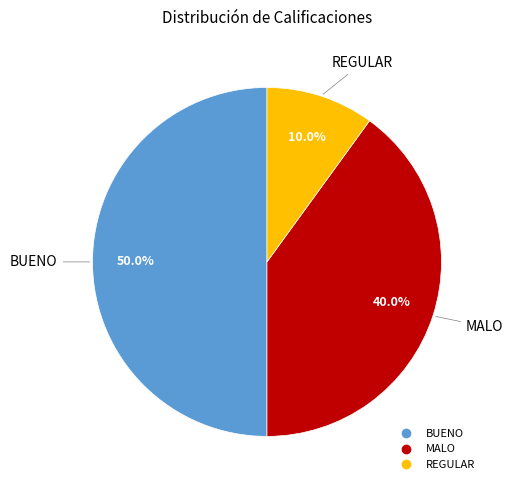

What is the total percentage of BUENO and REGULAR?

60.0%